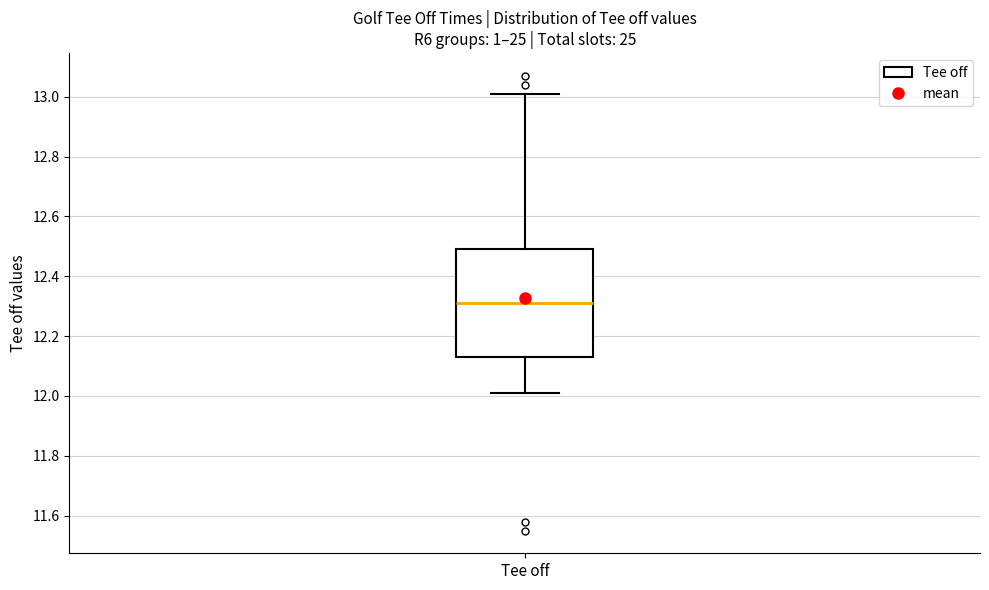

Where is the upper edge of the box for Tee off on the y-axis? The values are not printed on the chart, so give them approximately, as read against the axis.

12.50